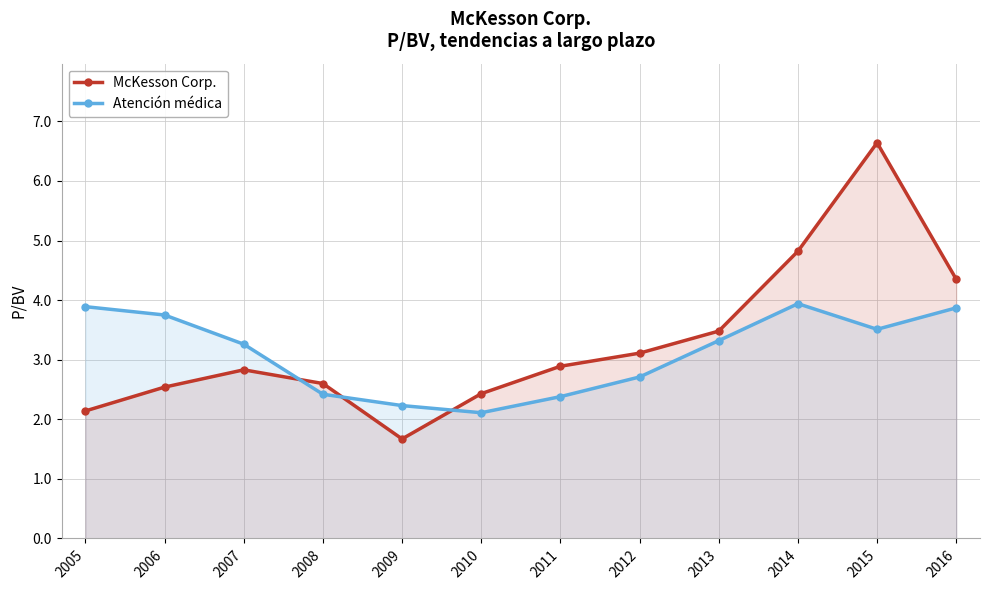

At which category does McKesson Corp. reach its first local valley?

2009